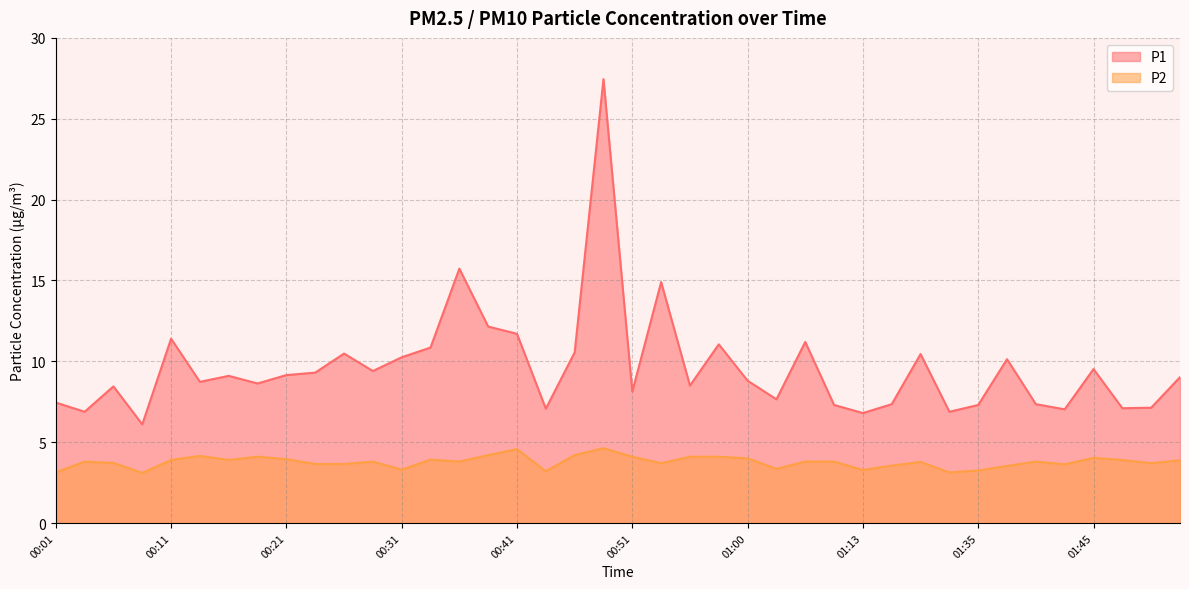

What is the label of the 24th point from the right?

00:41